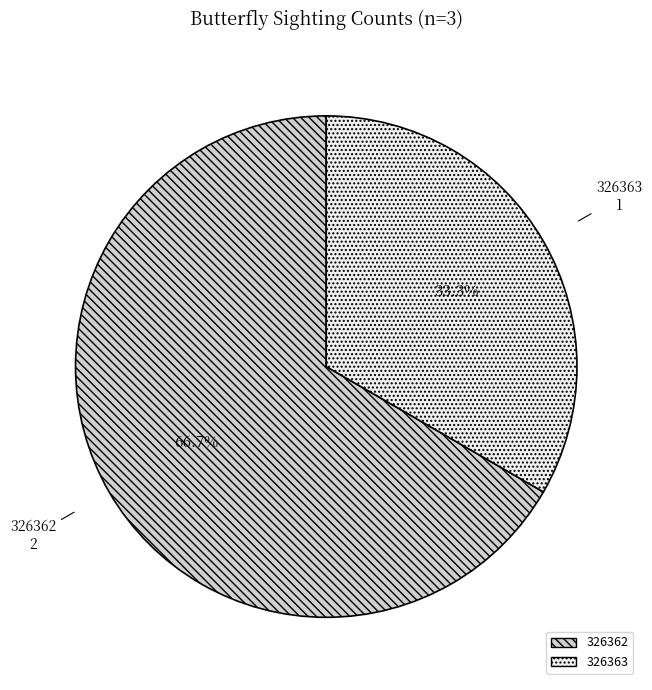

To the nearest percent, what is the difference between the 326362 and 326363 slice percentages?

33%